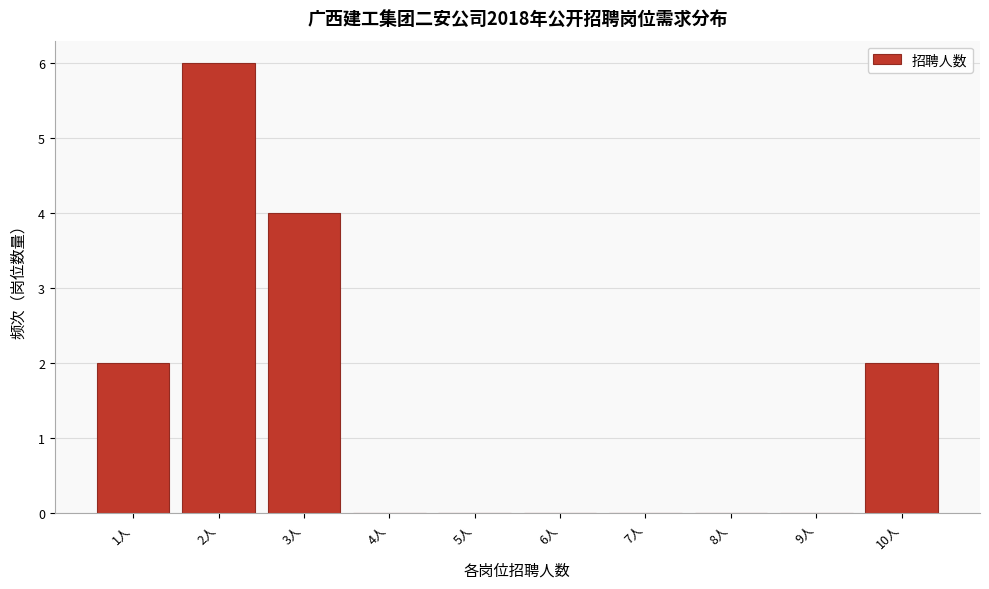

Reading left to right, list all the values displayed in this chart.

1人=2	2人=6	3人=4	4人=0	5人=0	6人=0	7人=0	8人=0	9人=0	10人=2